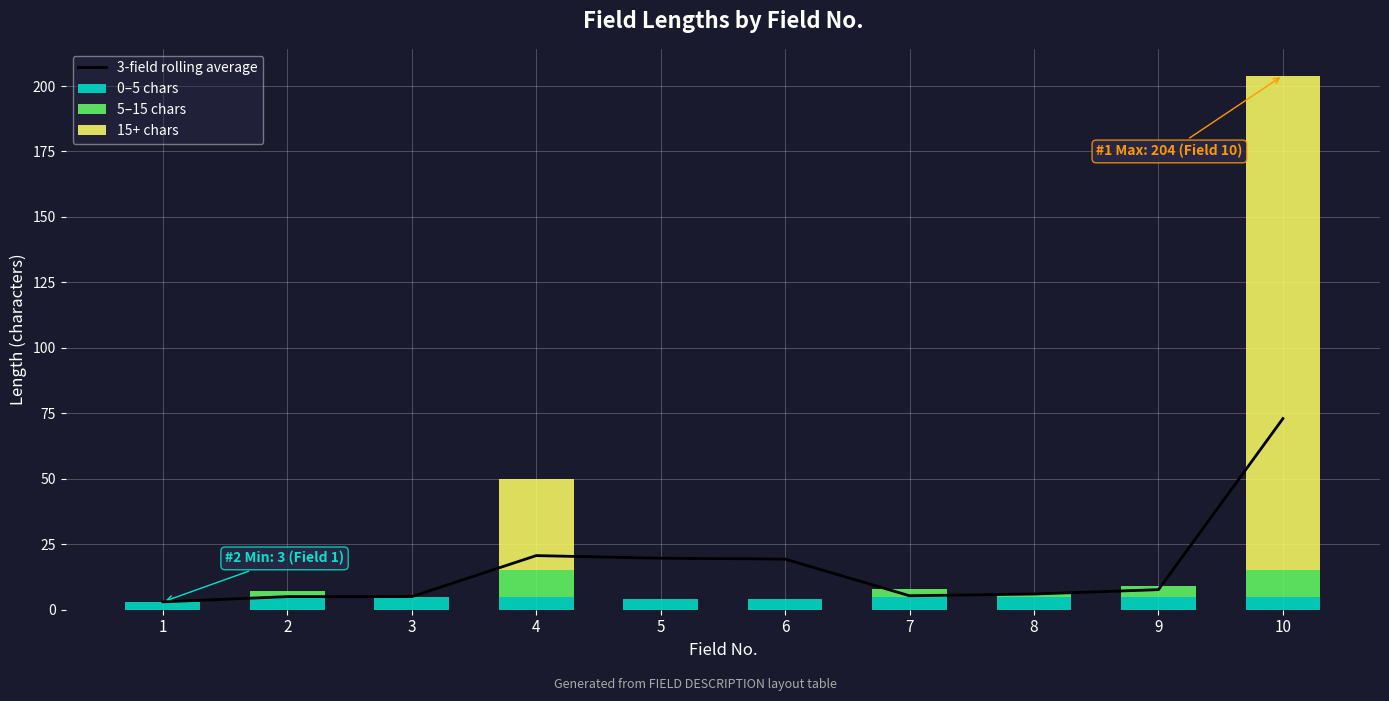

At which label does 3-field rolling average reach its minimum?

1